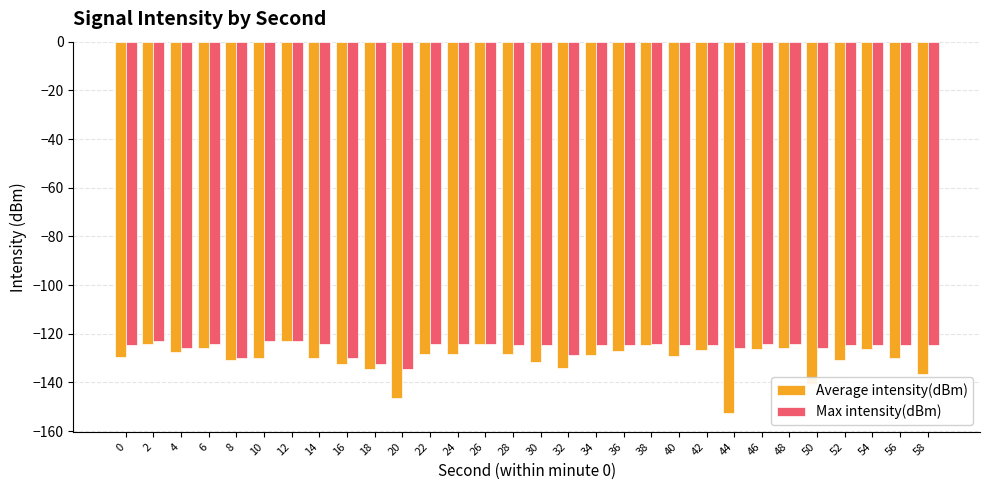

How many bars are there in each group?

2